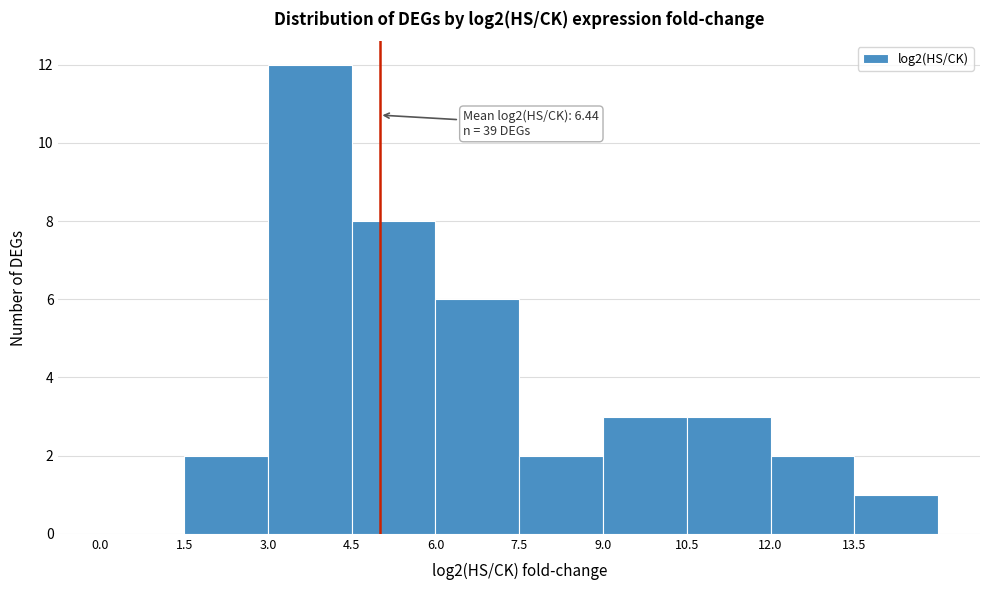

Which range on the x-axis has the tallest bar?

3.0 to 4.5